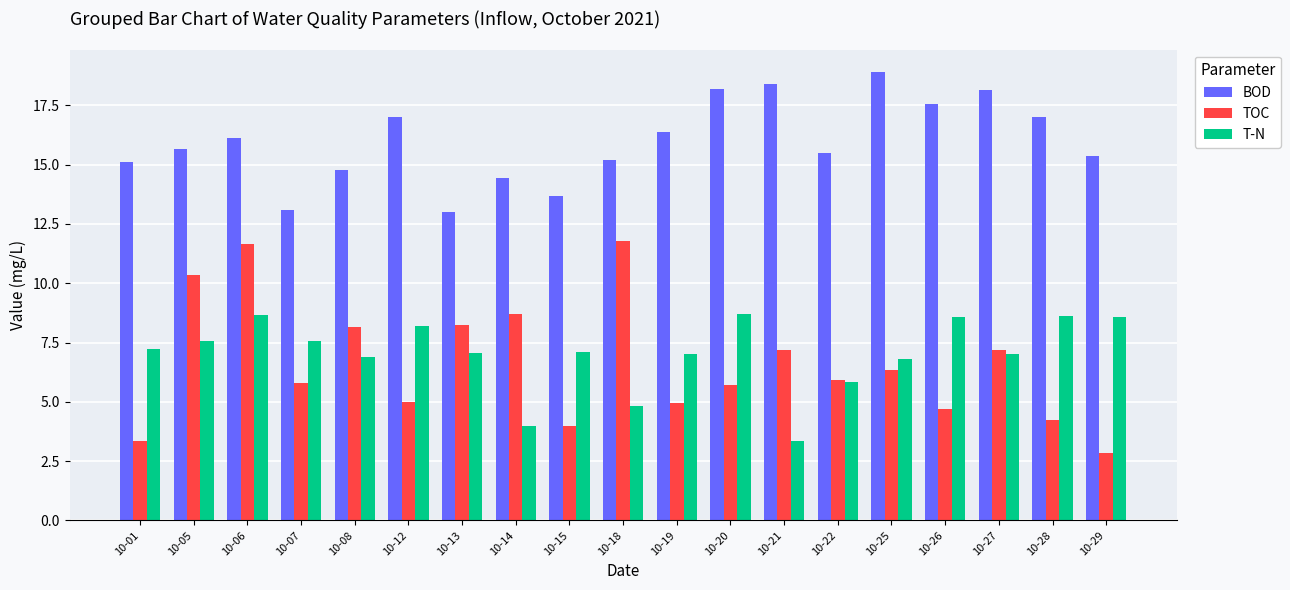

What is the approximate value of BOD at 10-01?

15.1